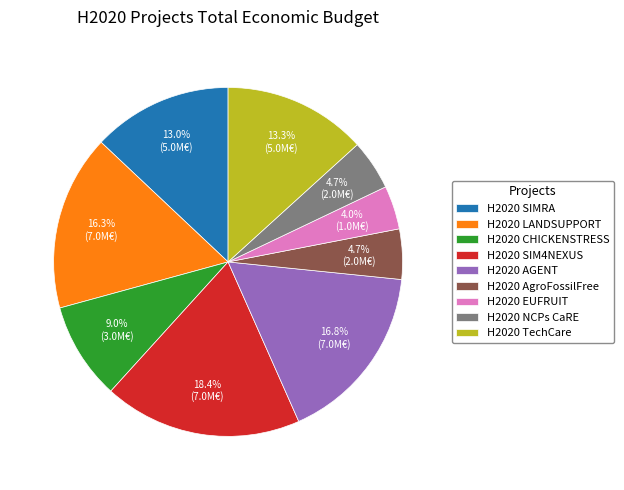

To the nearest percent, what portion does H2020 TechCare represent?

13%